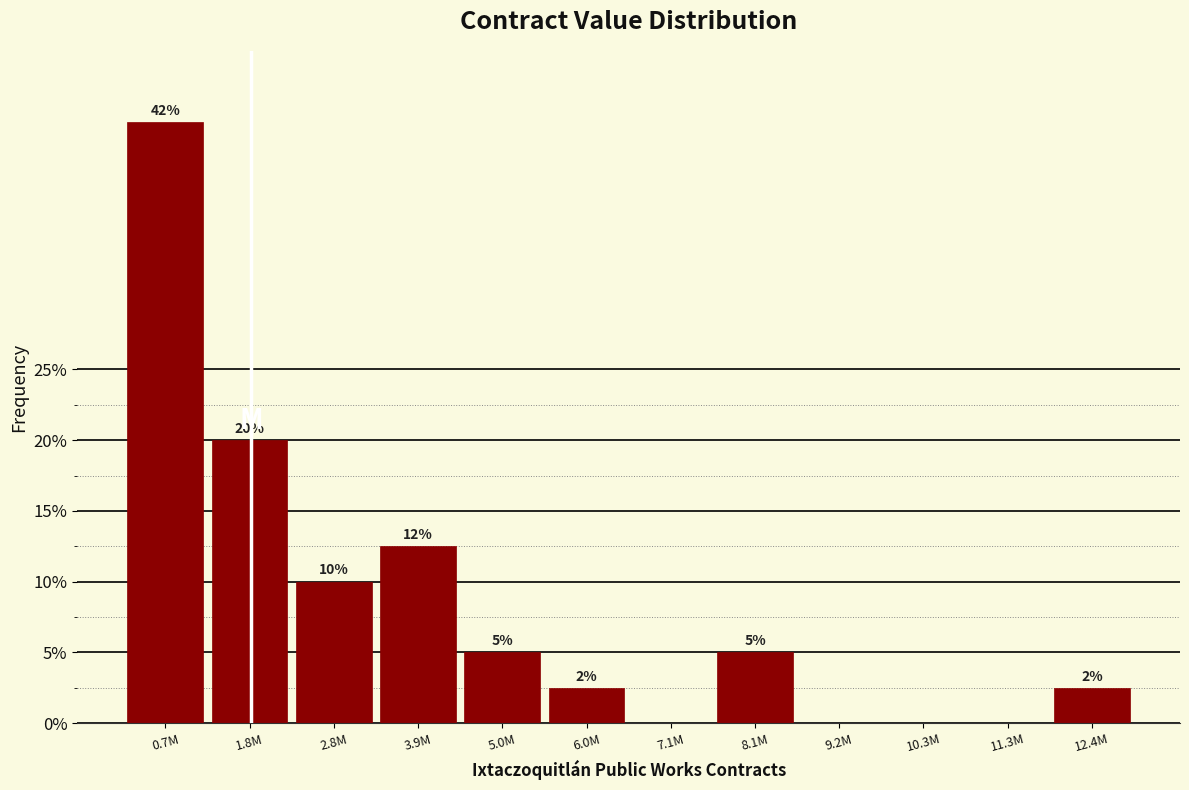

Between 2.8M and 5.0M, which is larger?

2.8M